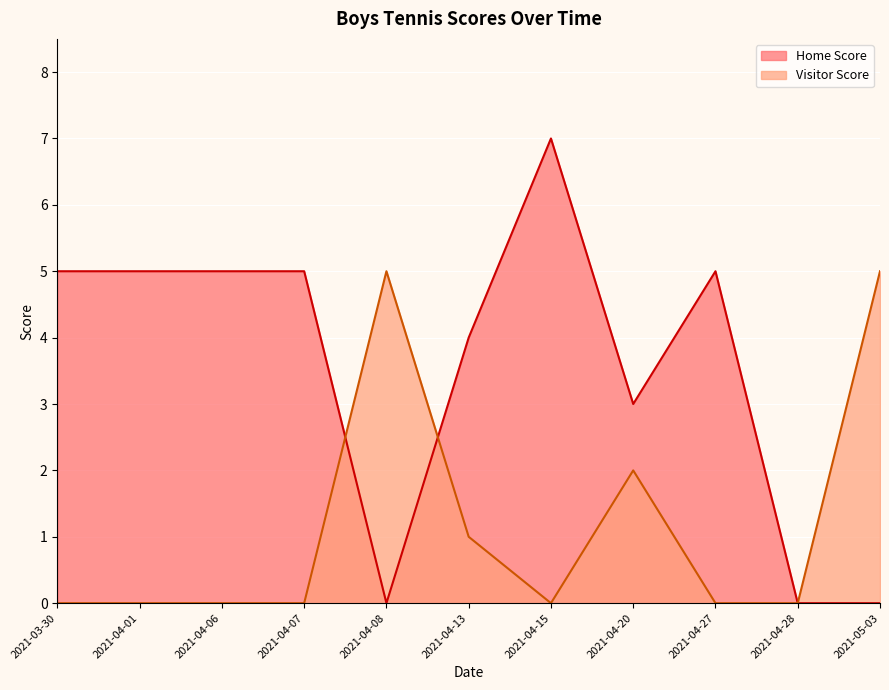

Reading left to right, what are all the values shown in this chart?

Home Score: 2021-03-30=5	2021-04-01=5	2021-04-06=5	2021-04-07=5	2021-04-08=0	2021-04-13=4	2021-04-15=7	2021-04-20=3	2021-04-27=5	2021-04-28=0	2021-05-03=0
Visitor Score: 2021-03-30=0	2021-04-01=0	2021-04-06=0	2021-04-07=0	2021-04-08=5	2021-04-13=1	2021-04-15=0	2021-04-20=2	2021-04-27=0	2021-04-28=0	2021-05-03=5